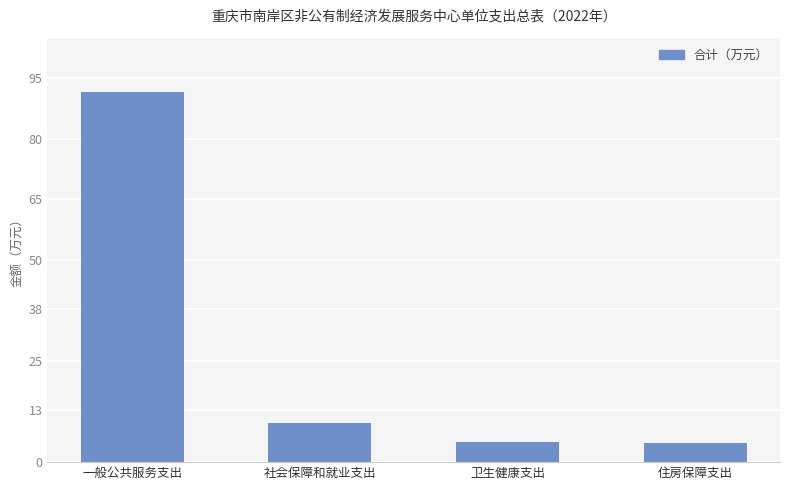

How many data points are above 9?

2